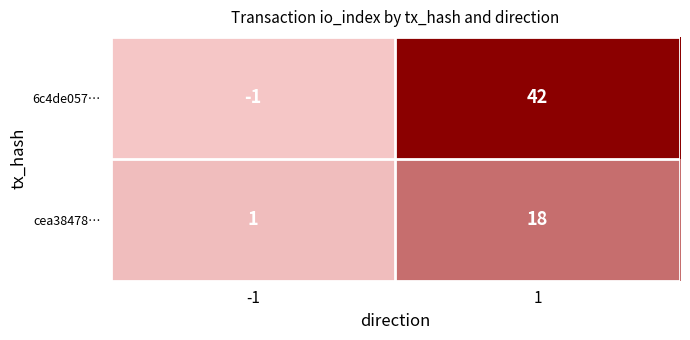

Reading left to right, extract all data points from this chart.

6c4de057…: -1	42
cea38478…: 1	18